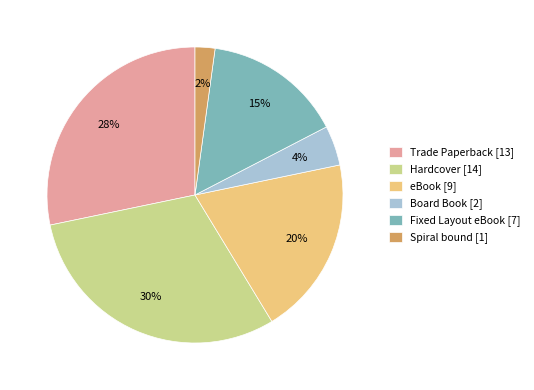

What percentage is the Trade Paperback slice, to the nearest percent?

28%